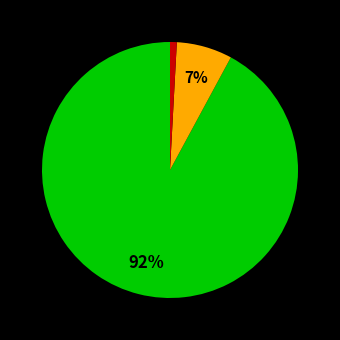

Does any single category account for the majority?

Yes